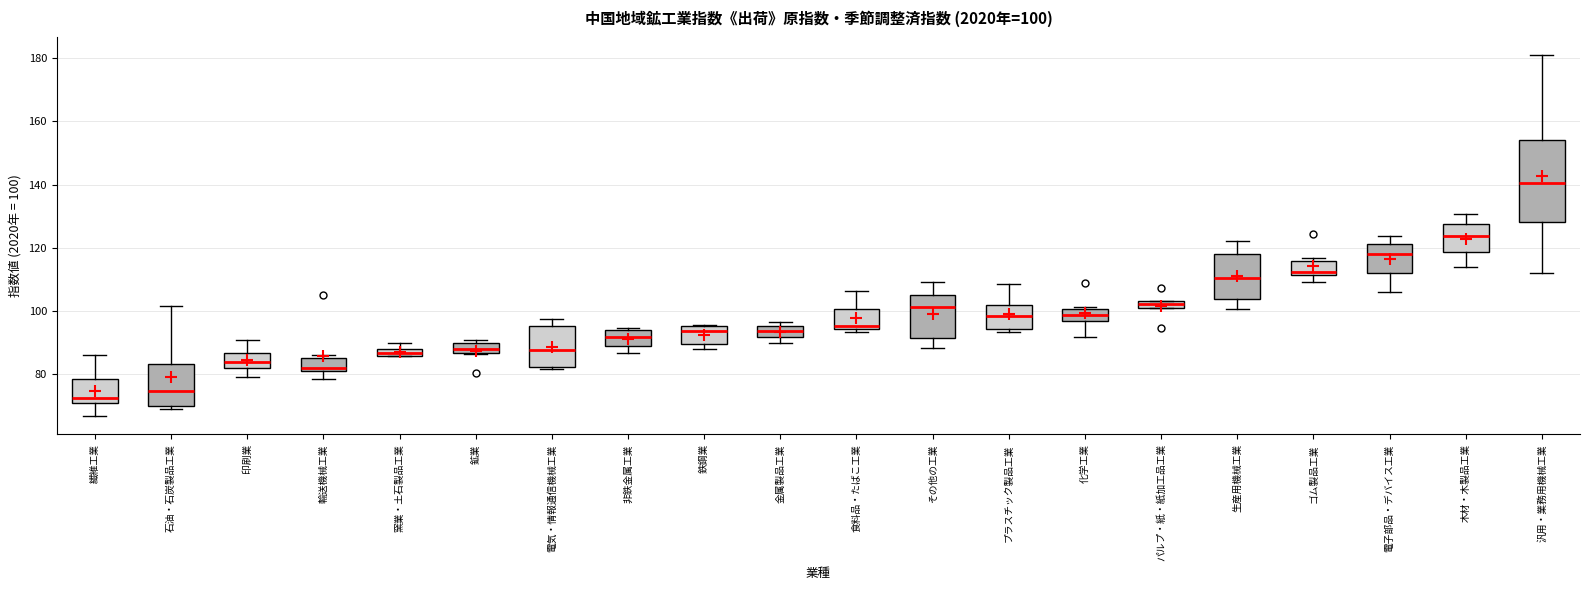

Which box is the tallest, from its lower edge to its upper edge?

汎用・業務用機械工業